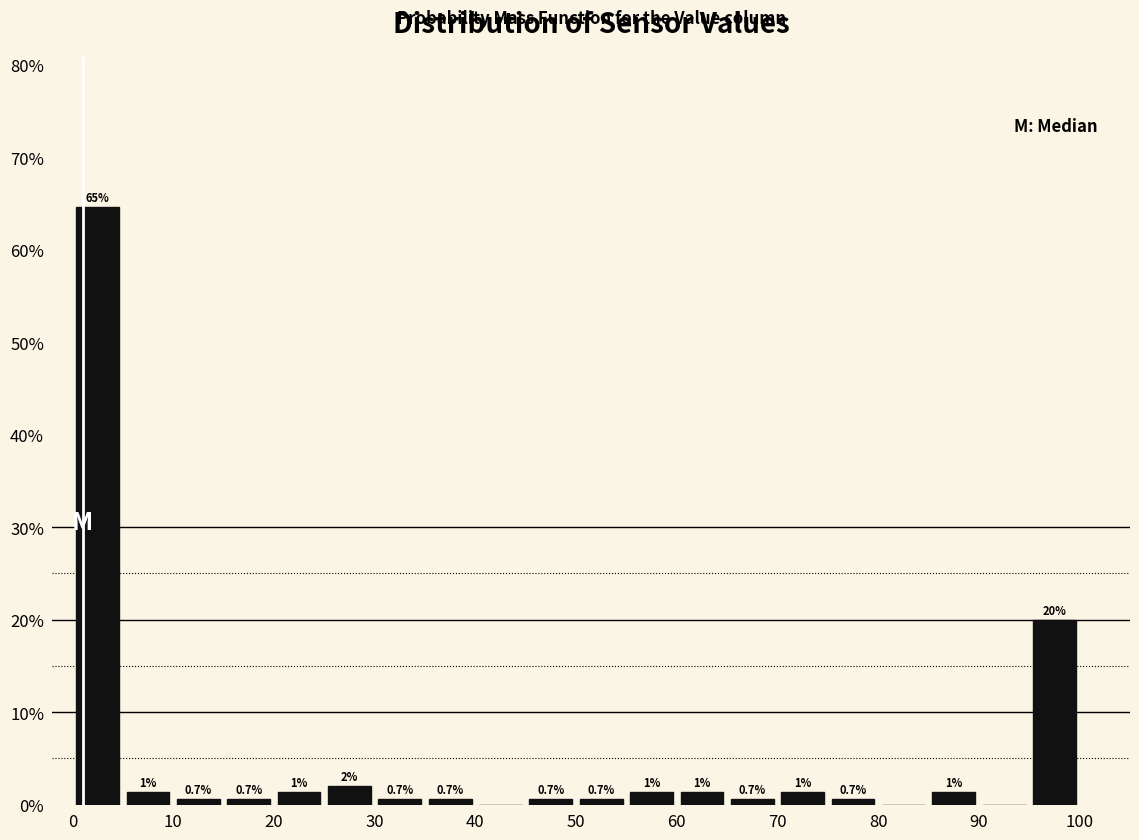

Which range on the x-axis has the tallest bar?

0 to 5